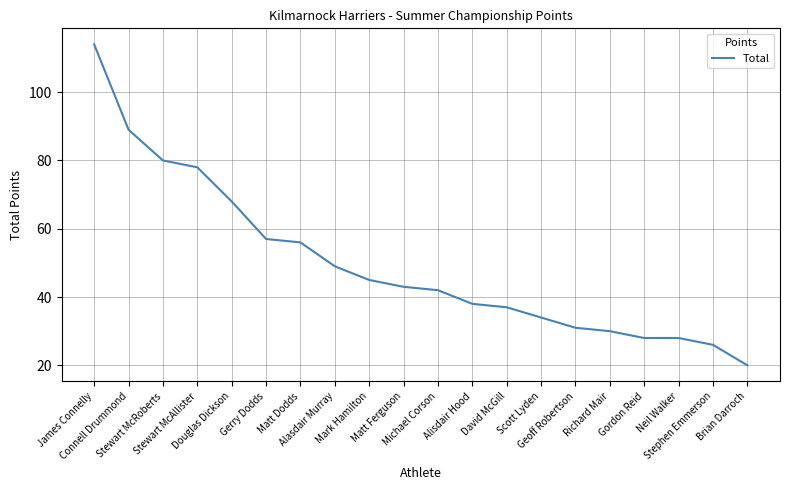

What is the sum of all values?

993